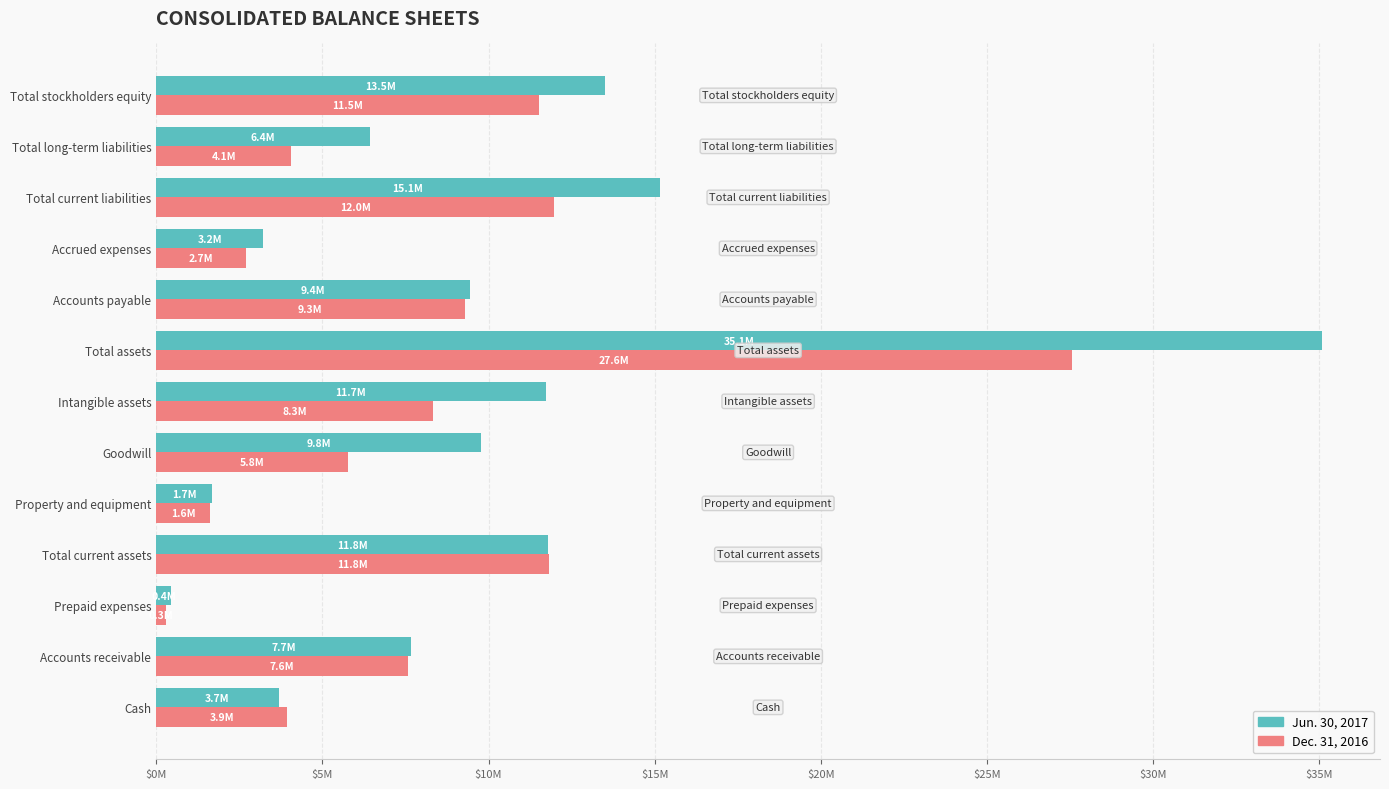

At which label is Jun. 30, 2017 closest to 17756679?

Total current liabilities